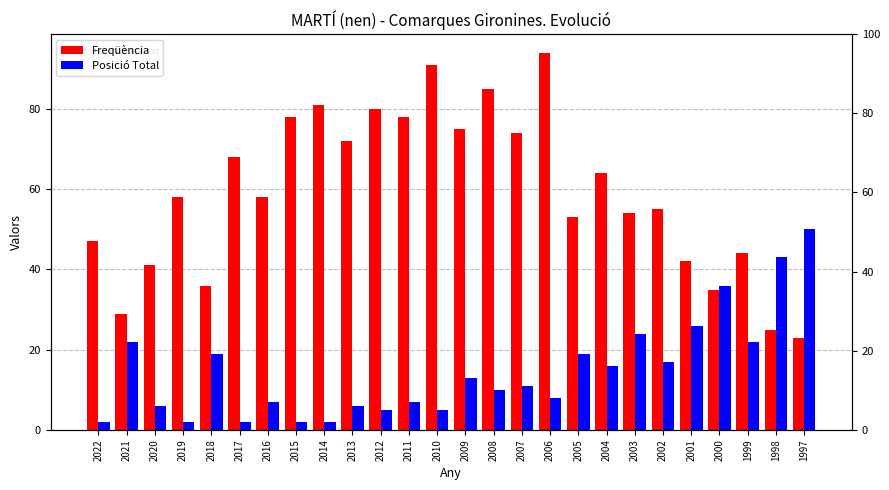

At how many categories does at least one series exceed 30?

25